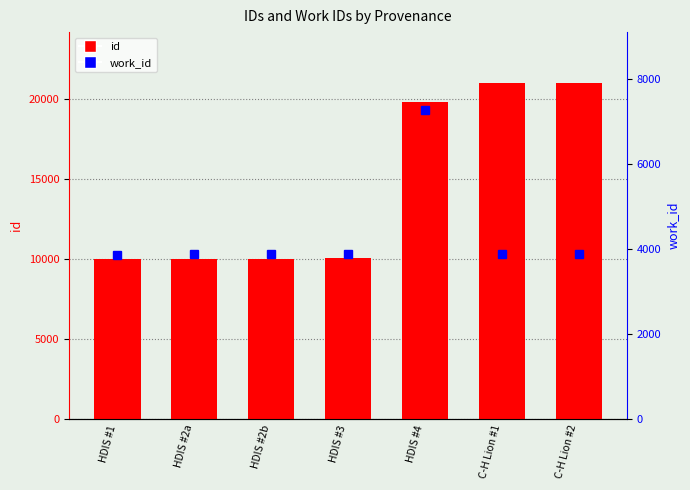

What position from the right is HDIS #2b?

5